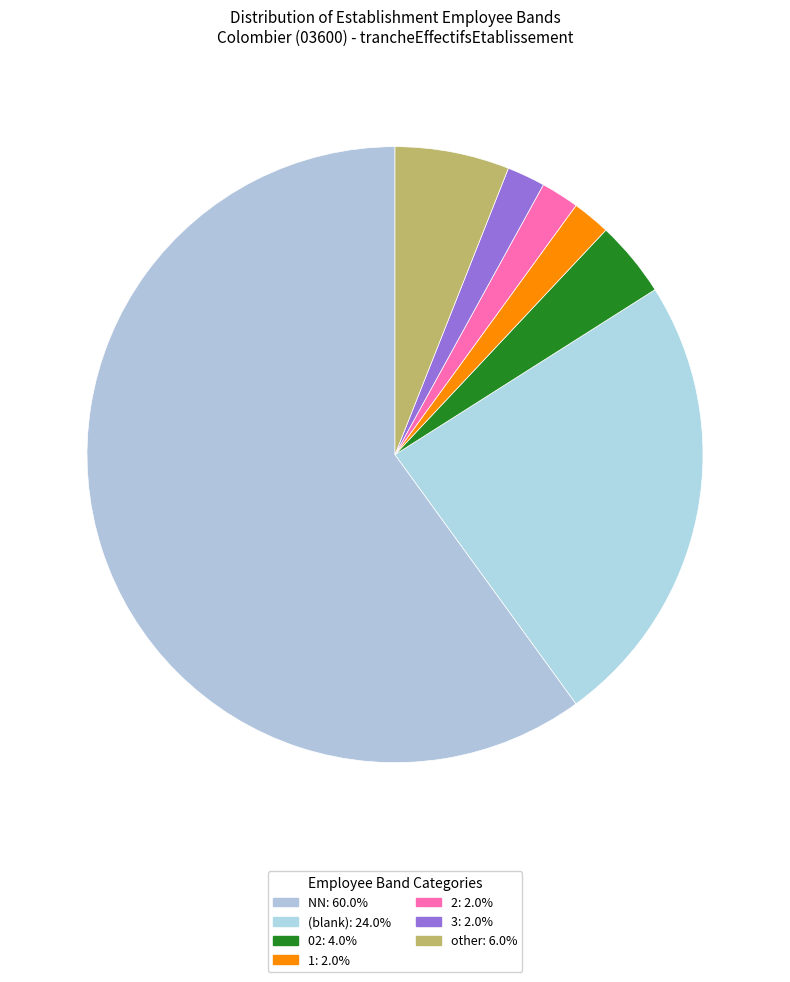

How many slices are in this pie chart?

7